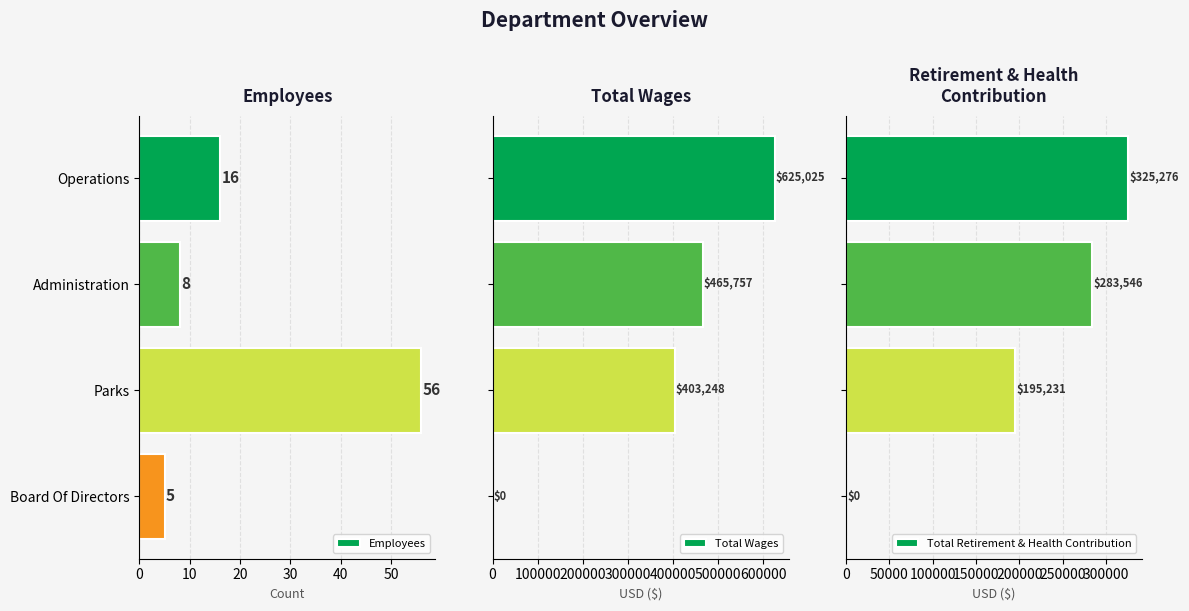

Between 0 and 10, which series saw the biggest shift?

Total Wages